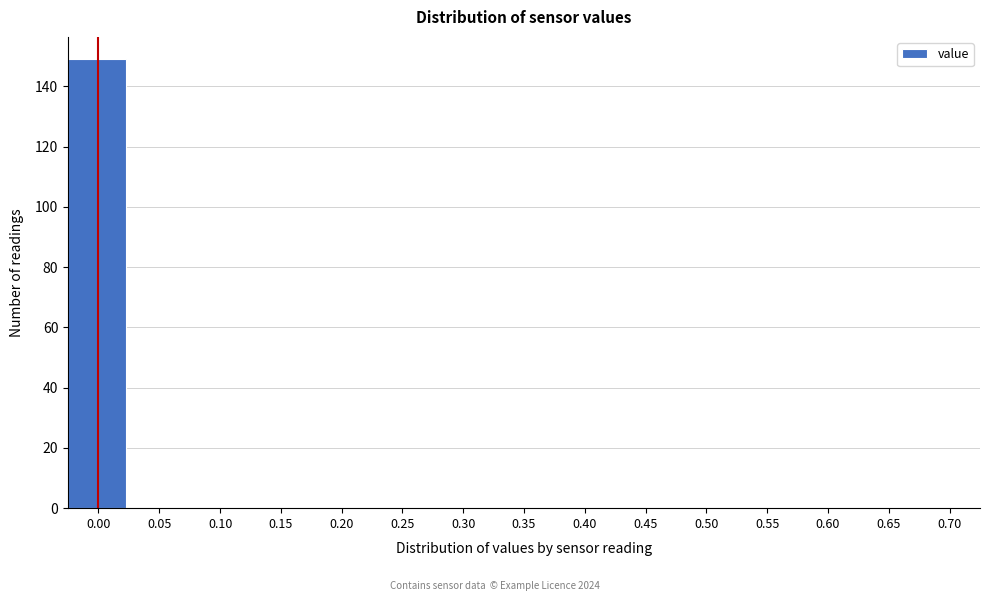

Reading right to left, extract all data points from this chart.

0.70=0	0.65=0	0.60=0	0.55=0	0.50=0	0.45=0	0.40=0	0.35=0	0.30=0	0.25=0	0.20=0	0.15=0	0.10=0	0.05=0	0.00=149